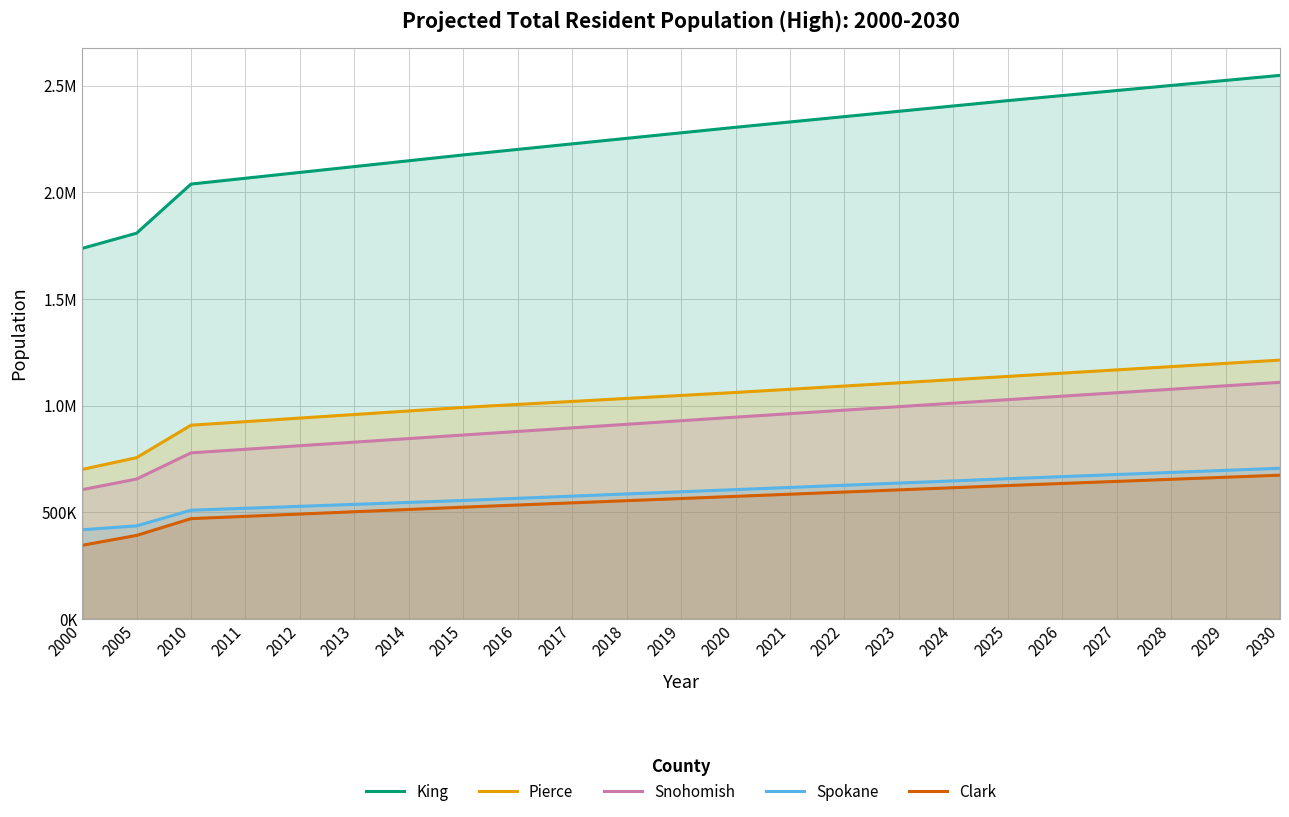

What is the value of the Pierce point at the 14th from the left?

1076711